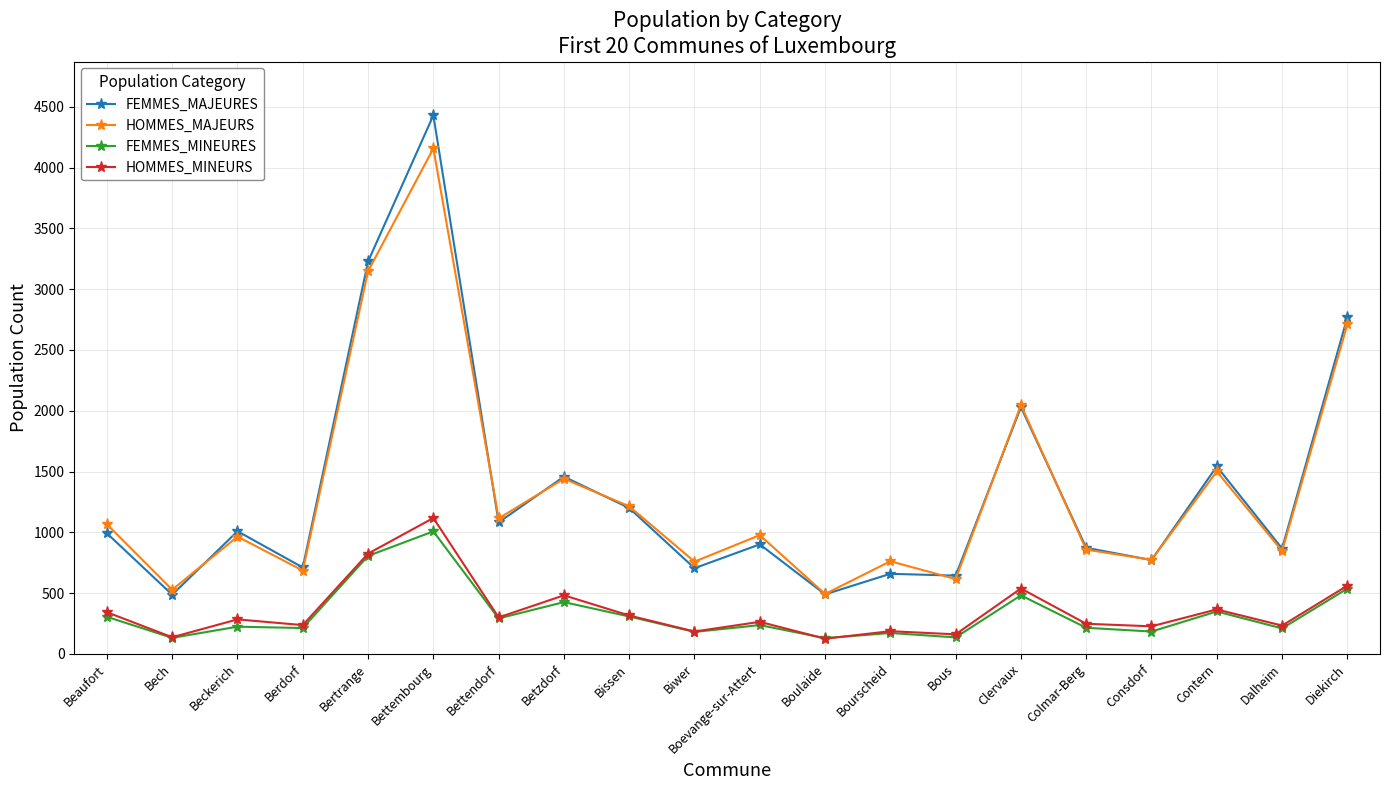

What position from the right is Berdorf?

17